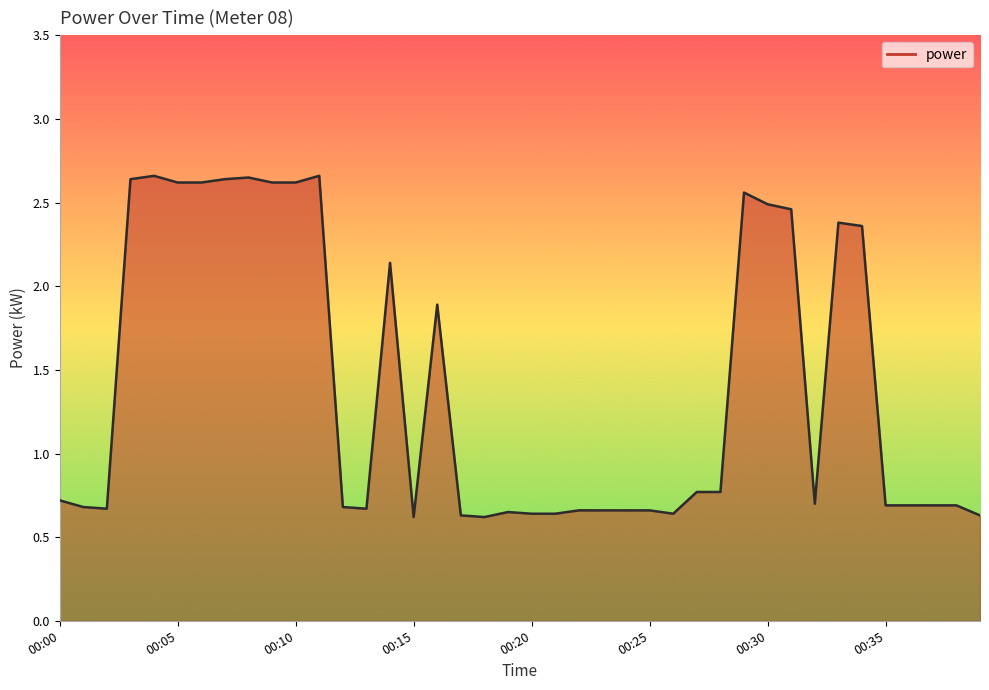

What is the difference between the maximum and minimum values?

2.0